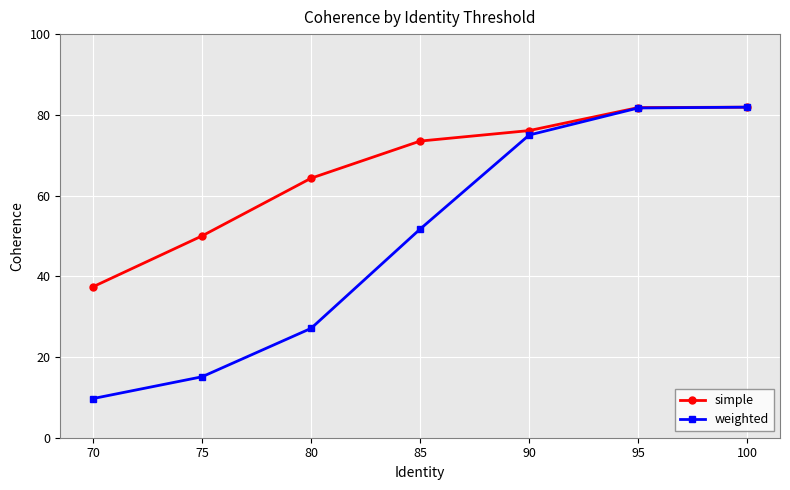

Rank the series at 85 from lowest to highest value.

weighted, simple